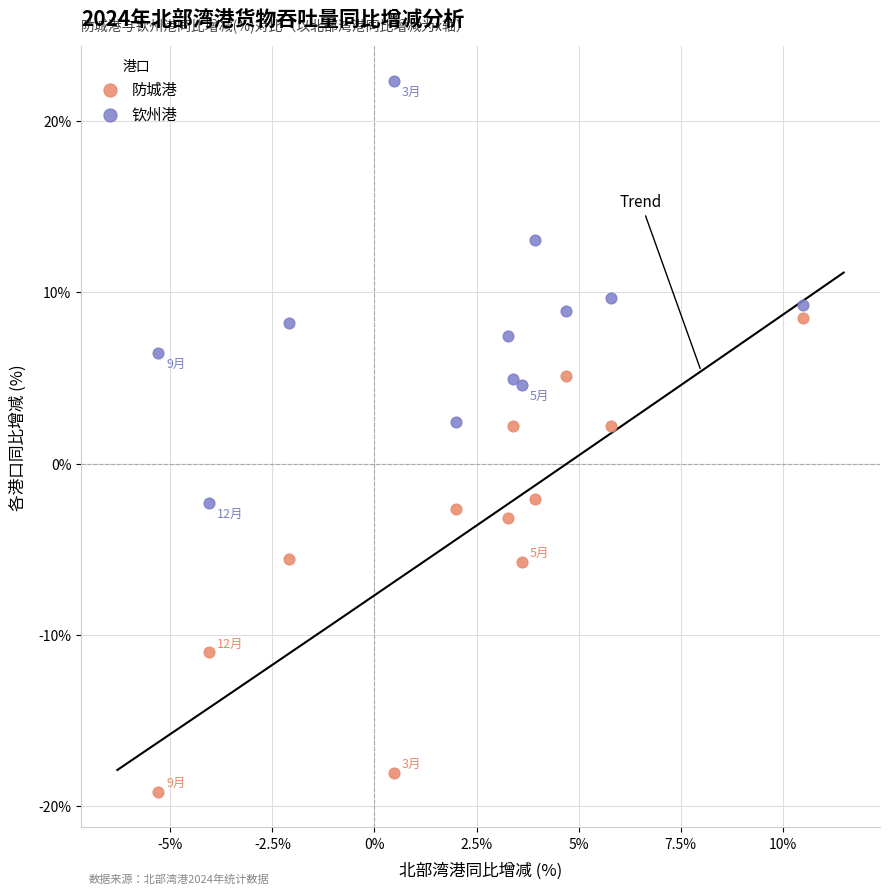

Across all data points, what is the range of X values (max minus min)?

15.8